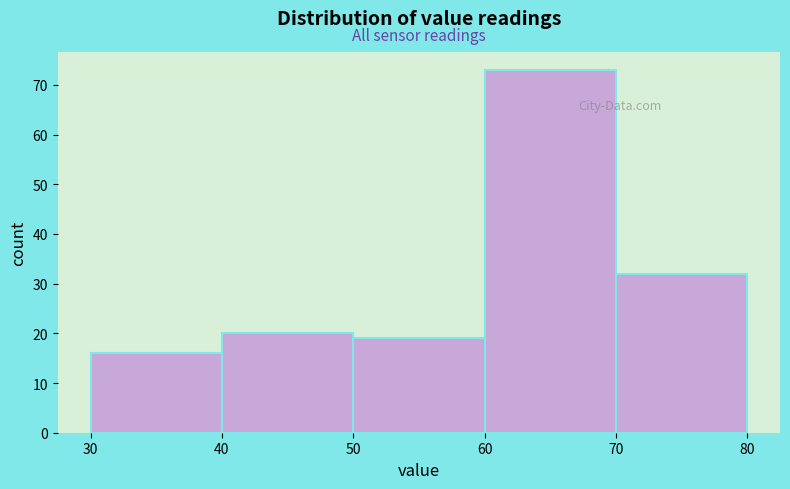

Reading left to right, transcribe this chart: for each bar, give the range it covers on the x-axis and its height. The values are not printed on the chart, so give them approximately, as read against the axis.

30 to 40: 16
40 to 50: 20
50 to 60: 19
60 to 70: 73
70 to 80: 32